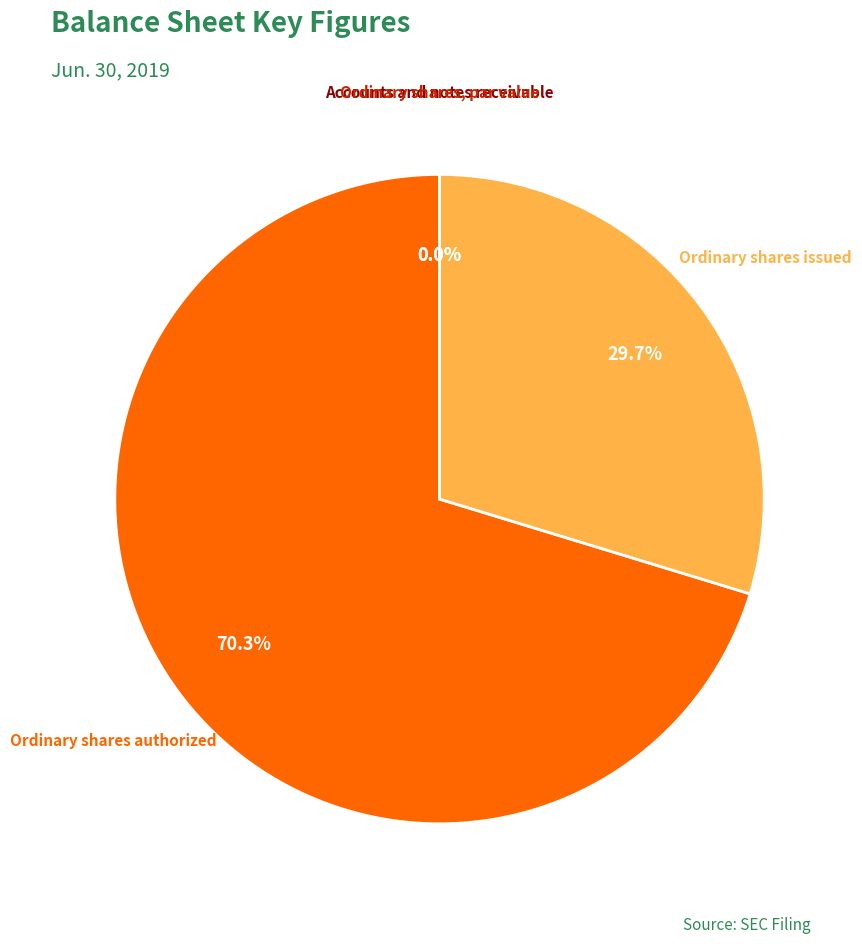

Count the number of slices in the pie.

4